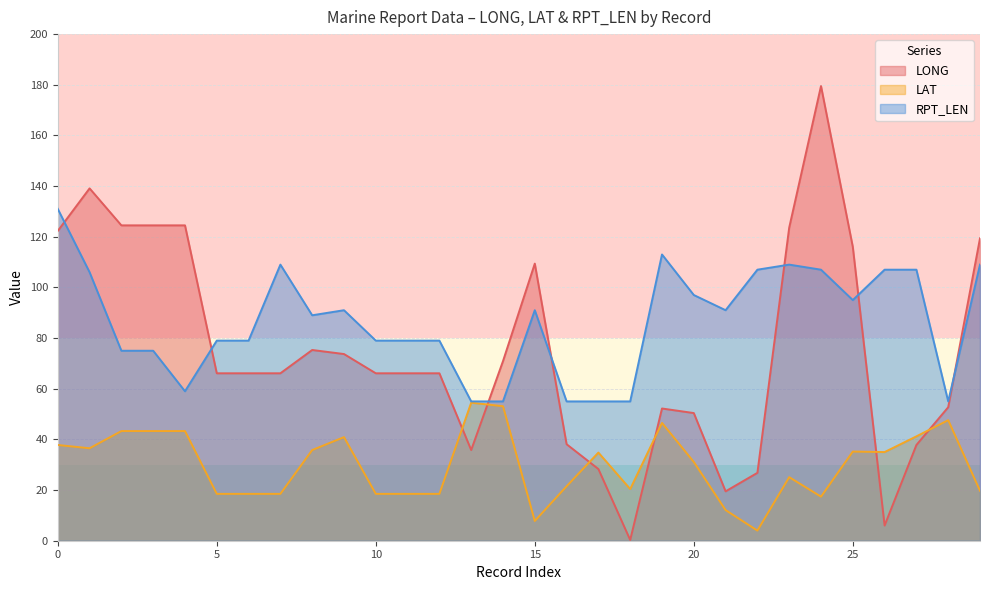

How many lines are shown in the chart?

3